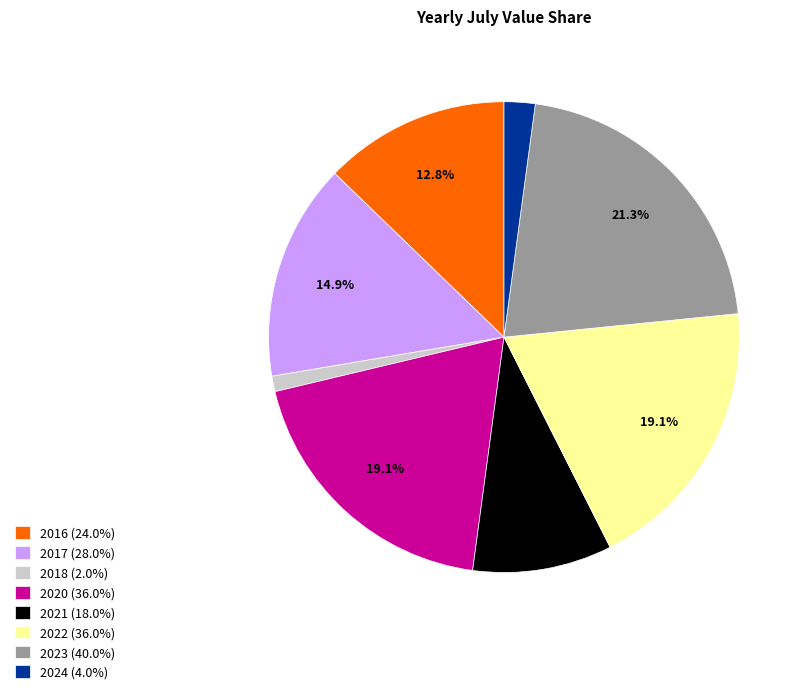

Between 2016 (24.0%) and 2020 (36.0%), which is larger?

2020 (36.0%)